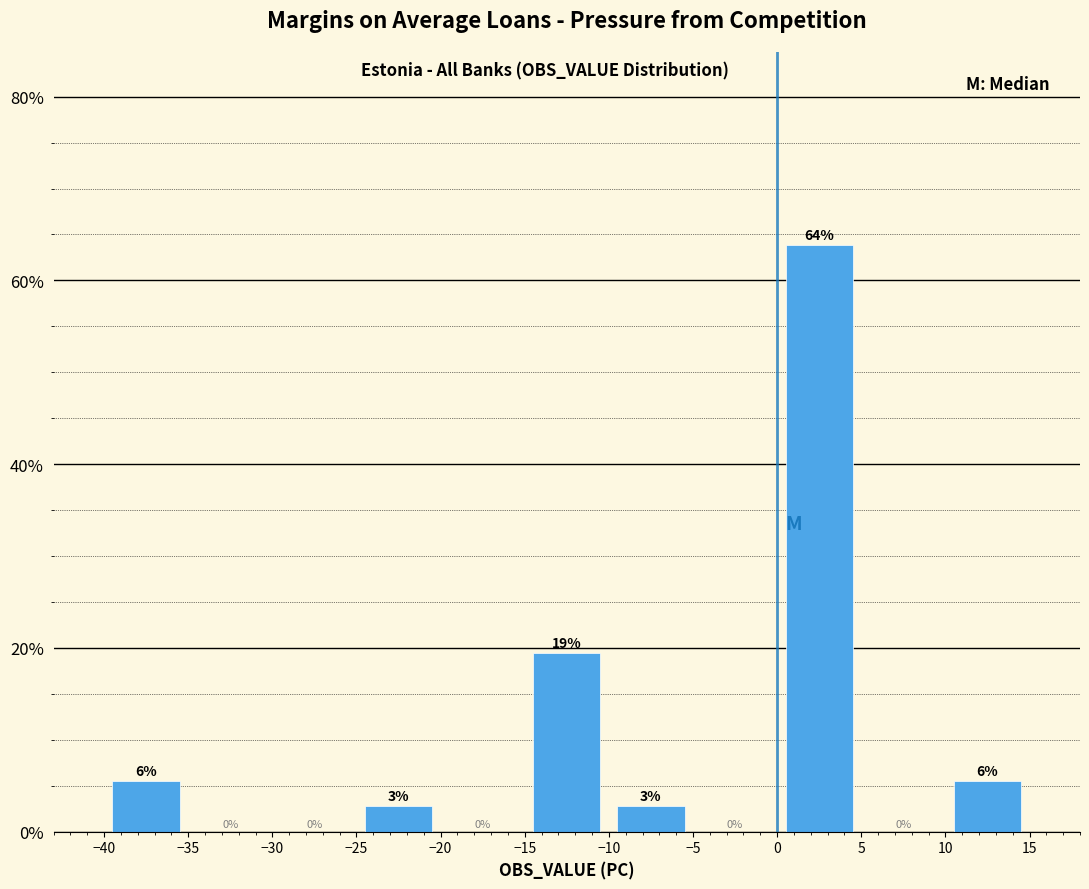

Over which range of the x-axis is the bar tallest?

0 to 5